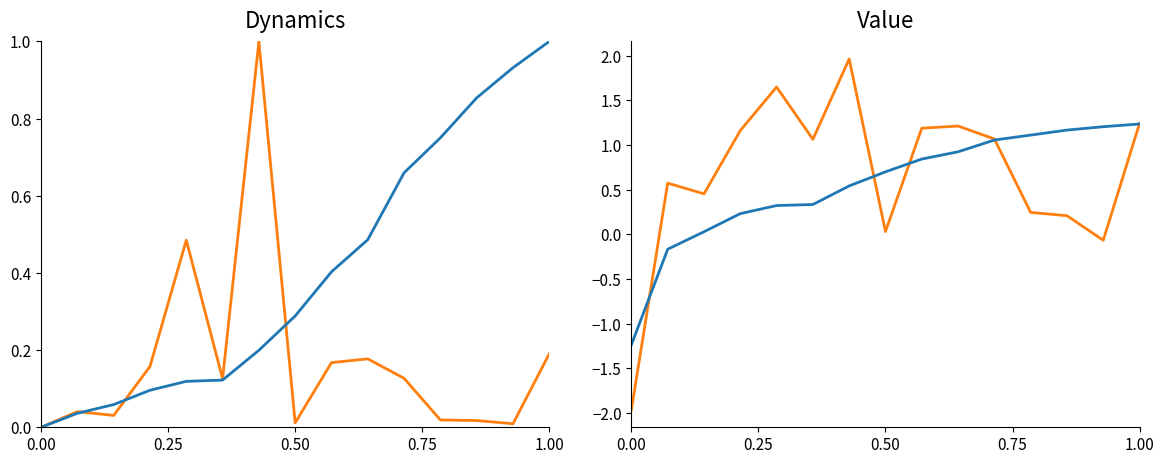

Read the Kode Paket value at 0.75.

0.3